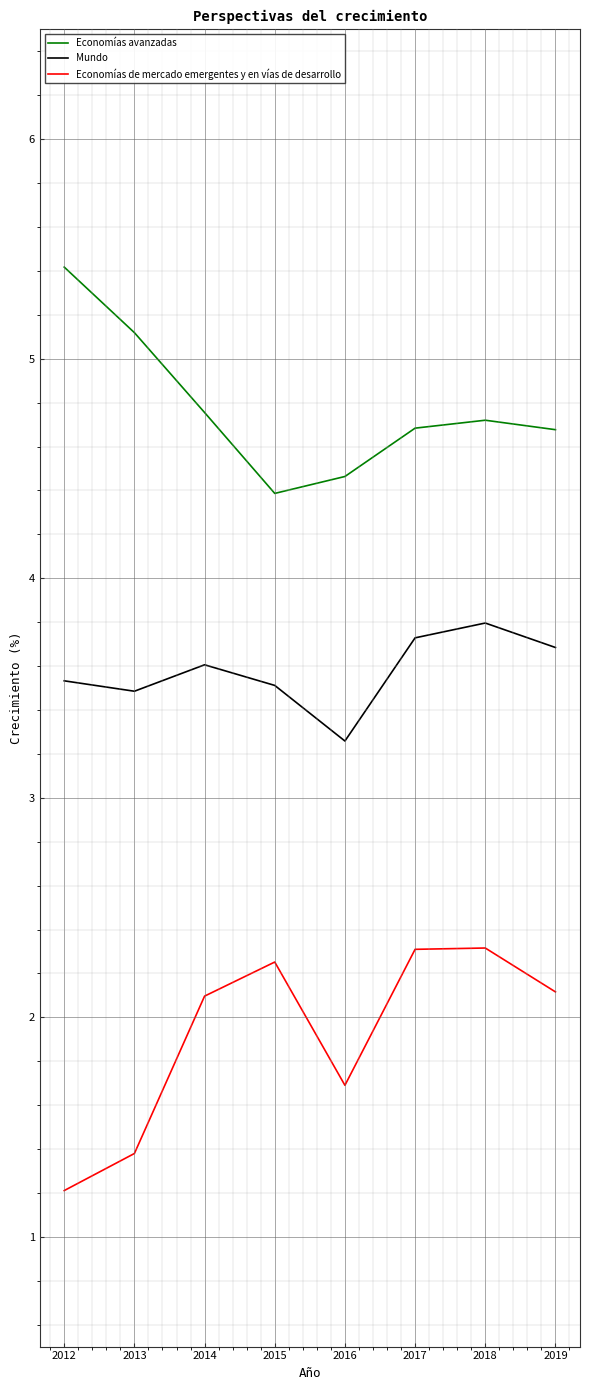

Which label corresponds to the smallest value in the chart?

2012